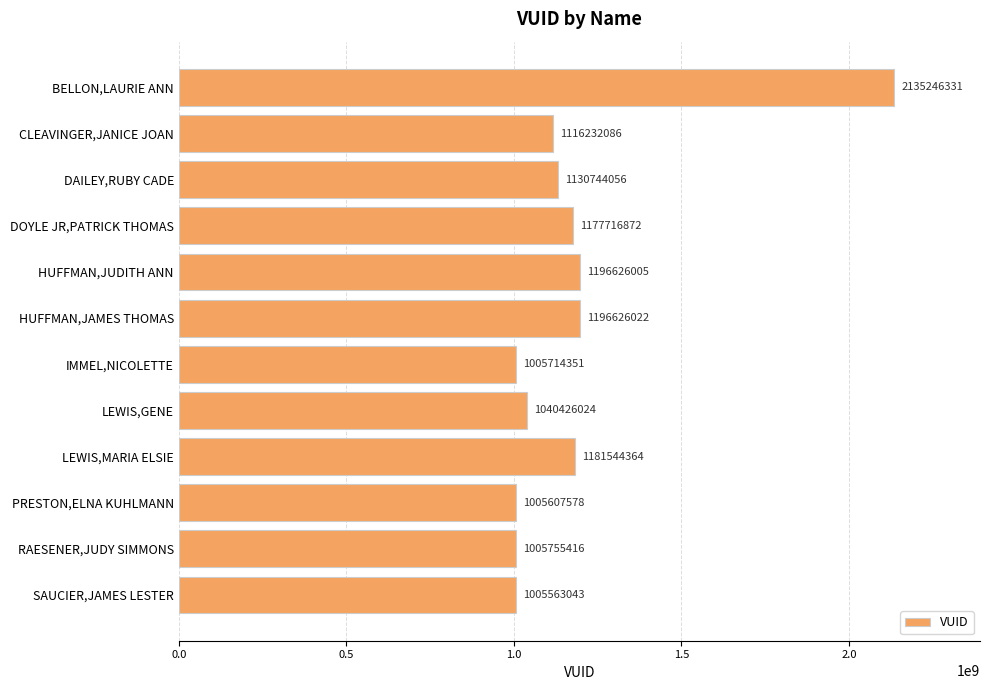

List the labels in order of value, largest first.

BELLON,LAURIE ANN, HUFFMAN,JAMES THOMAS, HUFFMAN,JUDITH ANN, LEWIS,MARIA ELSIE, DOYLE JR,PATRICK THOMAS, DAILEY,RUBY CADE, CLEAVINGER,JANICE JOAN, LEWIS,GENE, RAESENER,JUDY SIMMONS, IMMEL,NICOLETTE, PRESTON,ELNA KUHLMANN, SAUCIER,JAMES LESTER